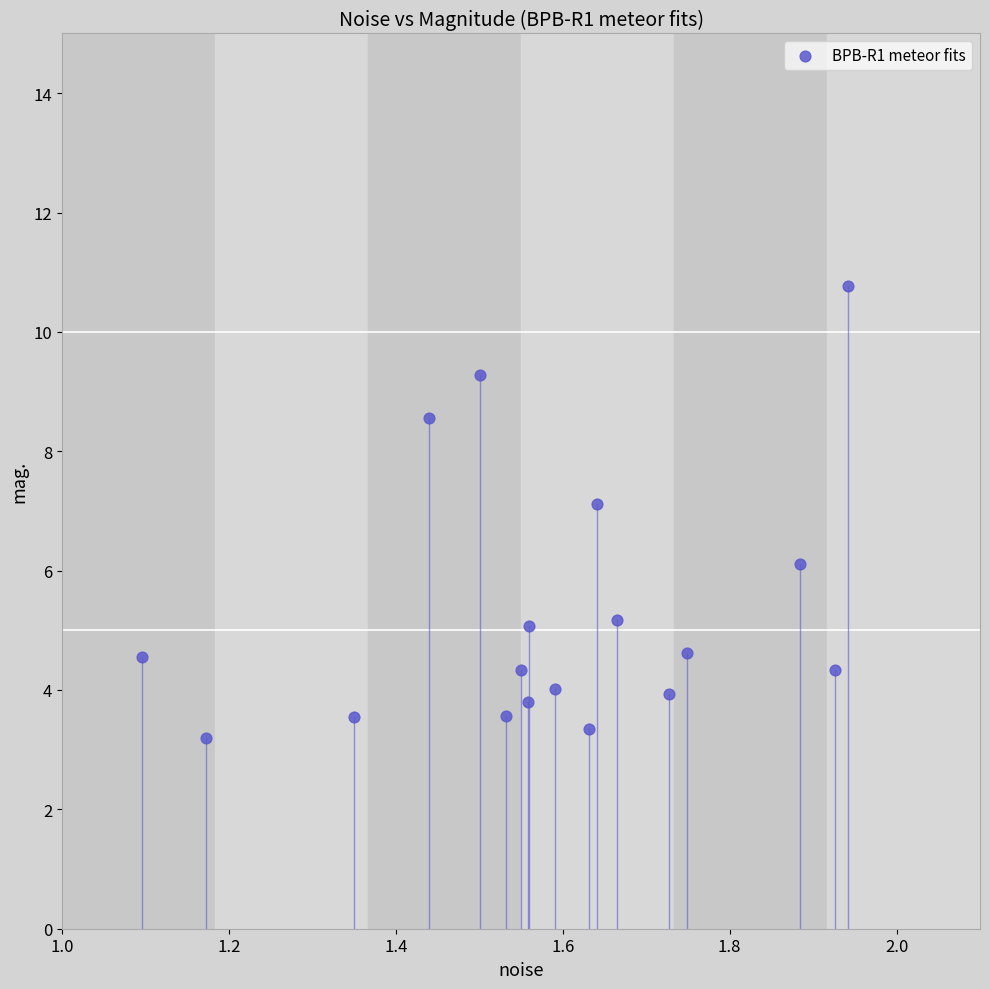

What is the range of X values (max minus min)?

0.8